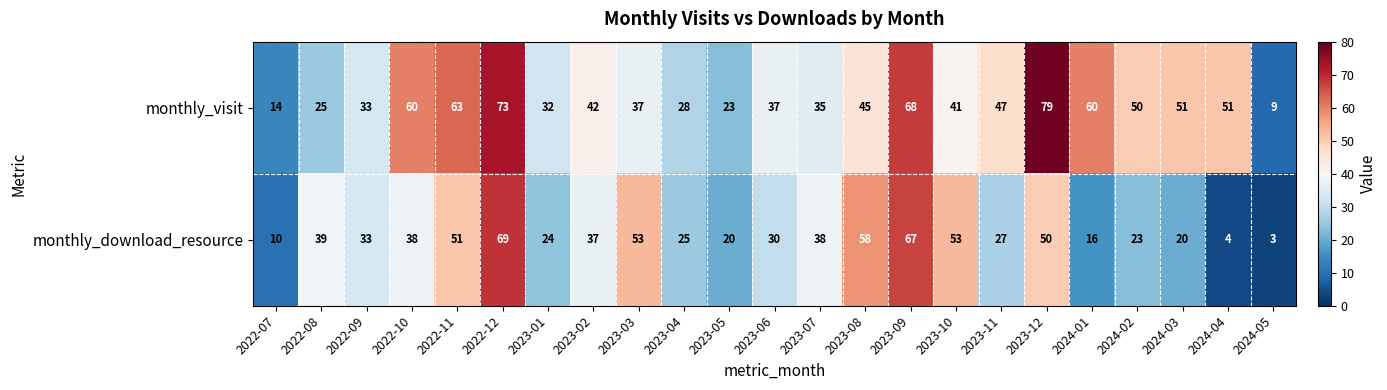

What is the total value across all series at 2023-06?

67